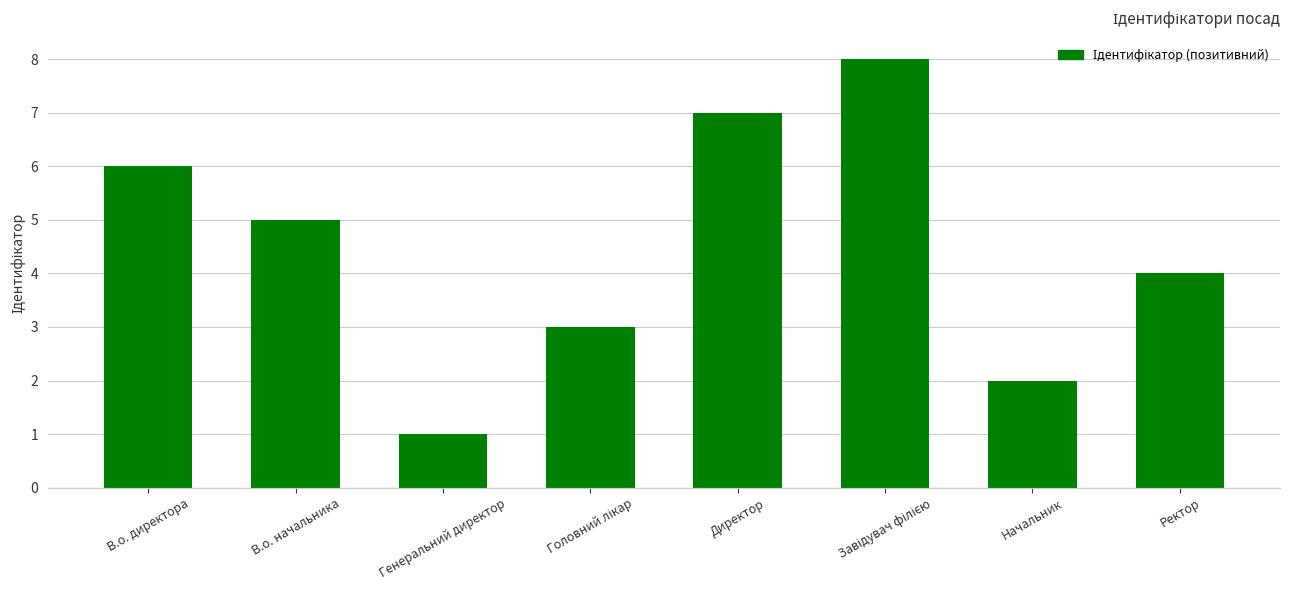

Where is the data nearest to the value 4?

Ректор